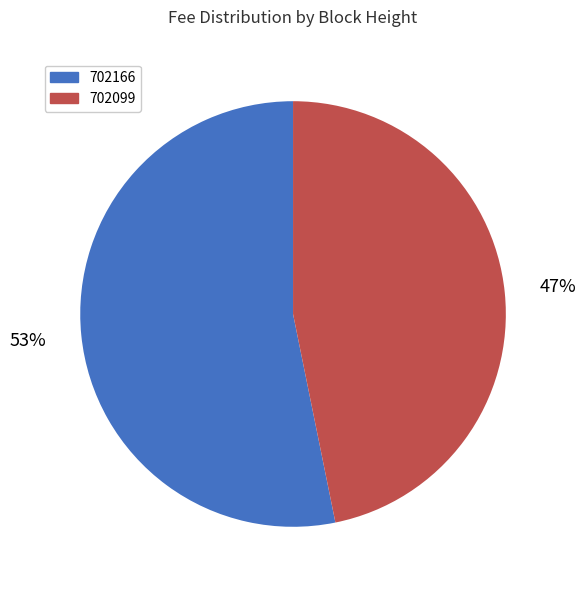

To the nearest percent, what portion does 702166 represent?

53%